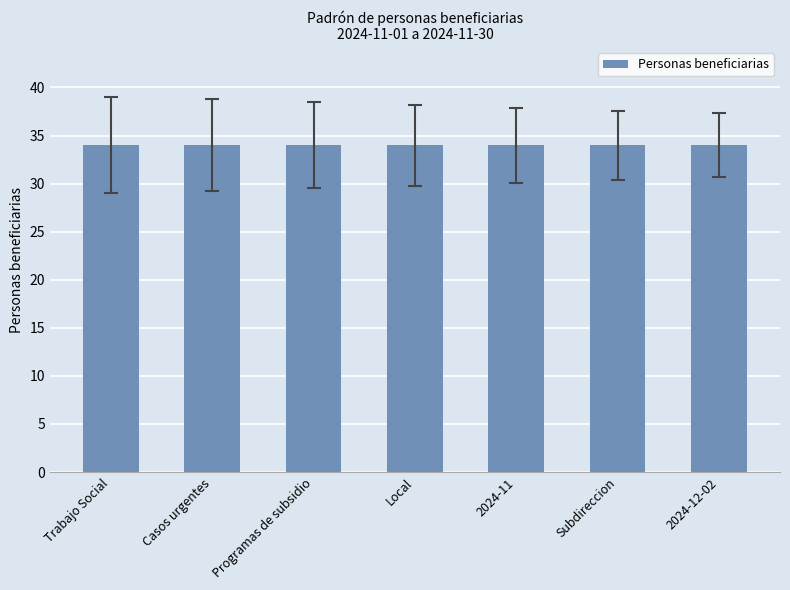

Is it true that the value at 14 is 9?

False